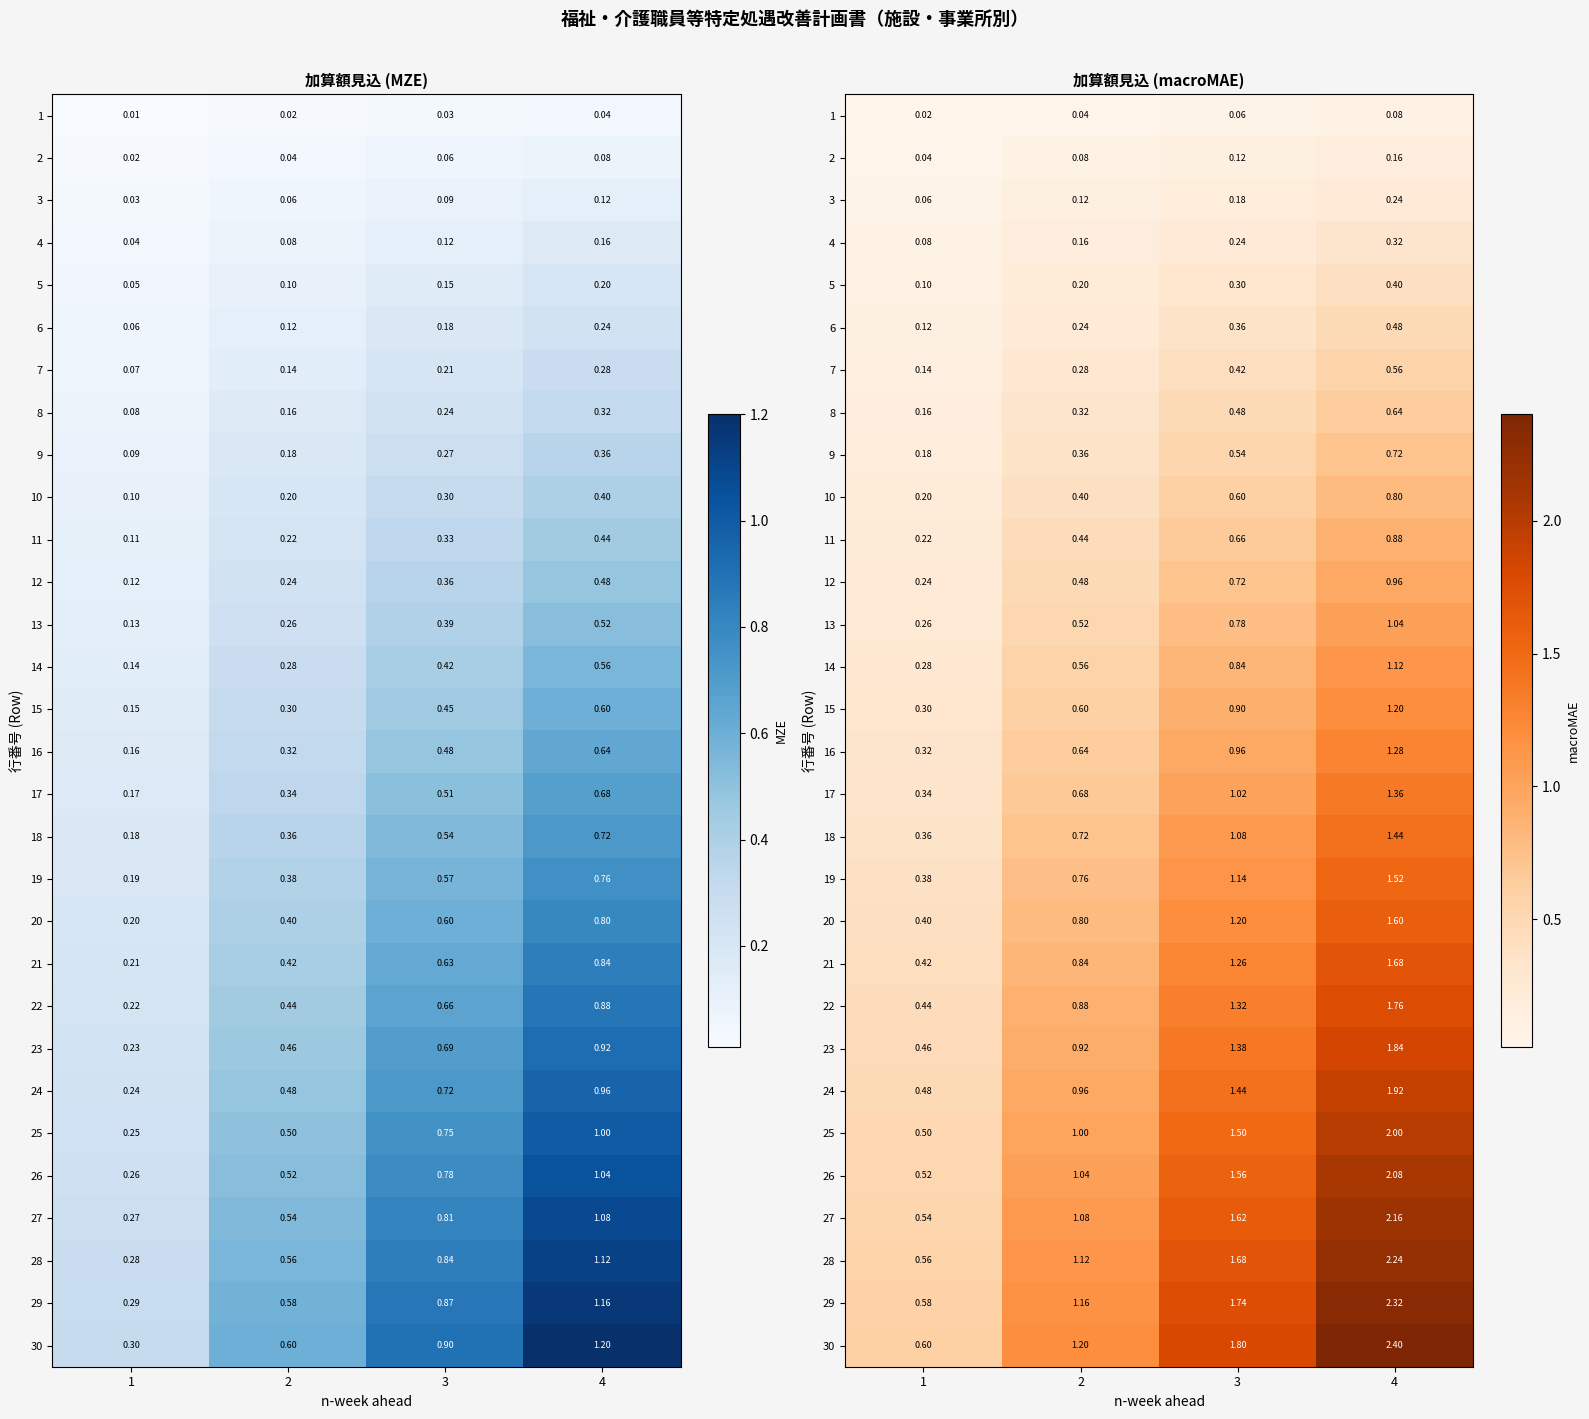

List the labels in order of 20 value, smallest first.

1, 2, 3, 4